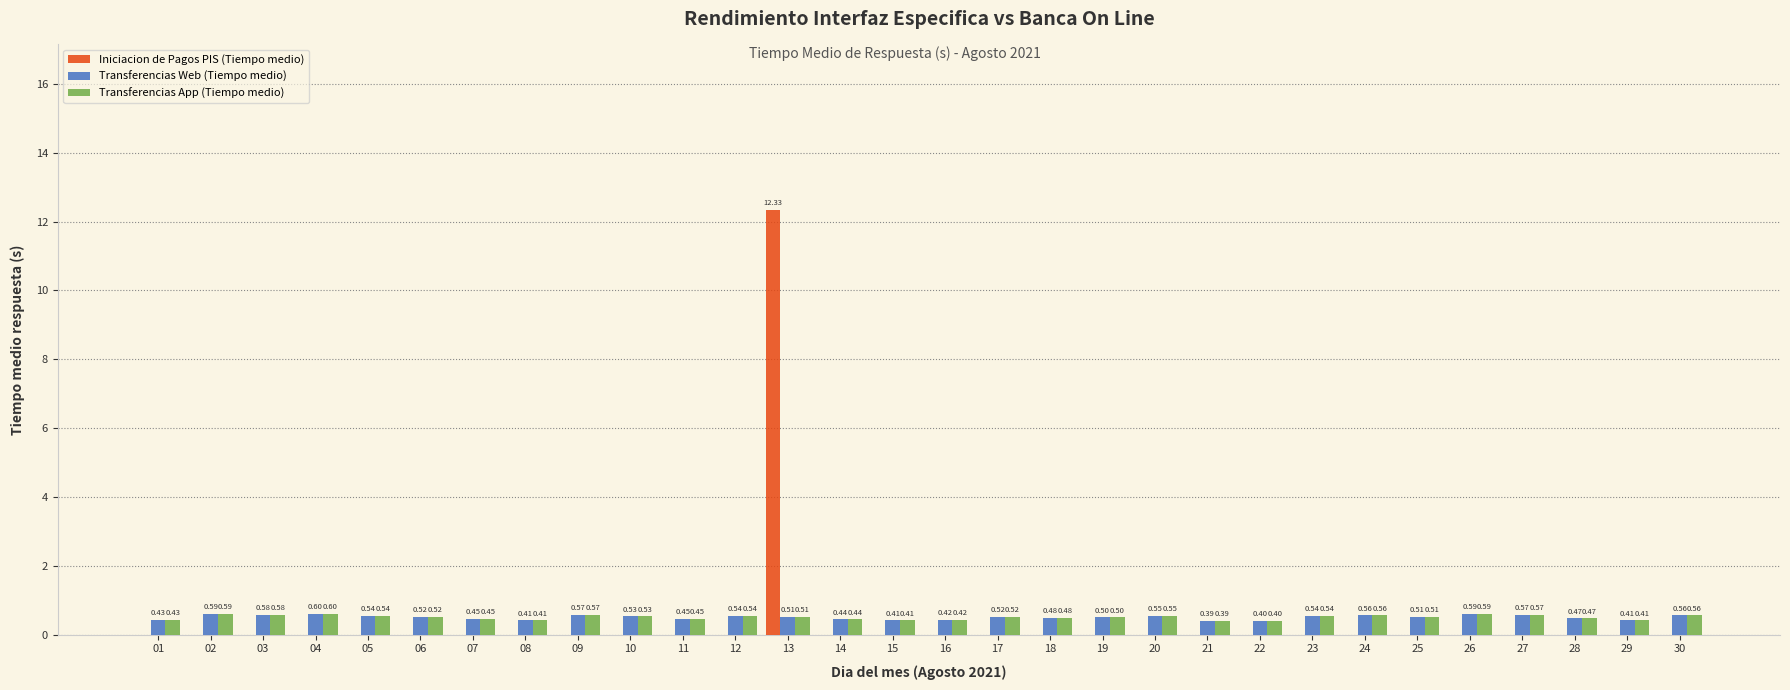

Reading right to left, extract all data points from this chart.

Iniciacion de Pagos PIS (Tiempo medio): 30=0.0	29=0.0	28=0.0	27=0.0	26=0.0	25=0.0	24=0.0	23=0.0	22=0.0	21=0.0	20=0.0	19=0.0	18=0.0	17=0.0	16=0.0	15=0.0	14=0.0	13=12.3	12=0.0	11=0.0	10=0.0	09=0.0	08=0.0	07=0.0	06=0.0	05=0.0	04=0.0	03=0.0	02=0.0	01=0.0
Transferencias Web (Tiempo medio): 30=0.6	29=0.4	28=0.5	27=0.6	26=0.6	25=0.5	24=0.6	23=0.5	22=0.4	21=0.4	20=0.6	19=0.5	18=0.5	17=0.5	16=0.4	15=0.4	14=0.4	13=0.5	12=0.5	11=0.5	10=0.5	09=0.6	08=0.4	07=0.5	06=0.5	05=0.5	04=0.6	03=0.6	02=0.6	01=0.4
Transferencias App (Tiempo medio): 30=0.6	29=0.4	28=0.5	27=0.6	26=0.6	25=0.5	24=0.6	23=0.5	22=0.4	21=0.4	20=0.6	19=0.5	18=0.5	17=0.5	16=0.4	15=0.4	14=0.4	13=0.5	12=0.5	11=0.5	10=0.5	09=0.6	08=0.4	07=0.5	06=0.5	05=0.5	04=0.6	03=0.6	02=0.6	01=0.4